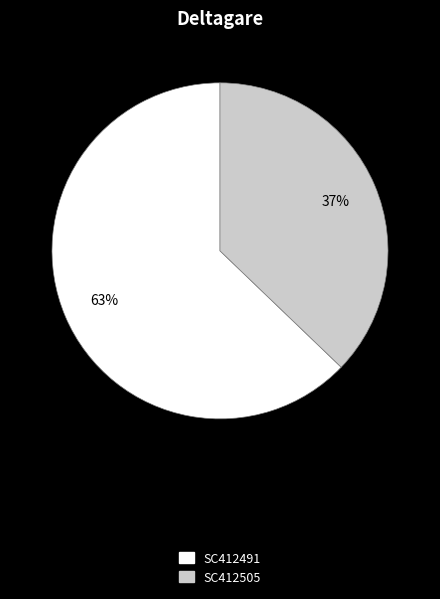

Count the number of slices in the pie.

2